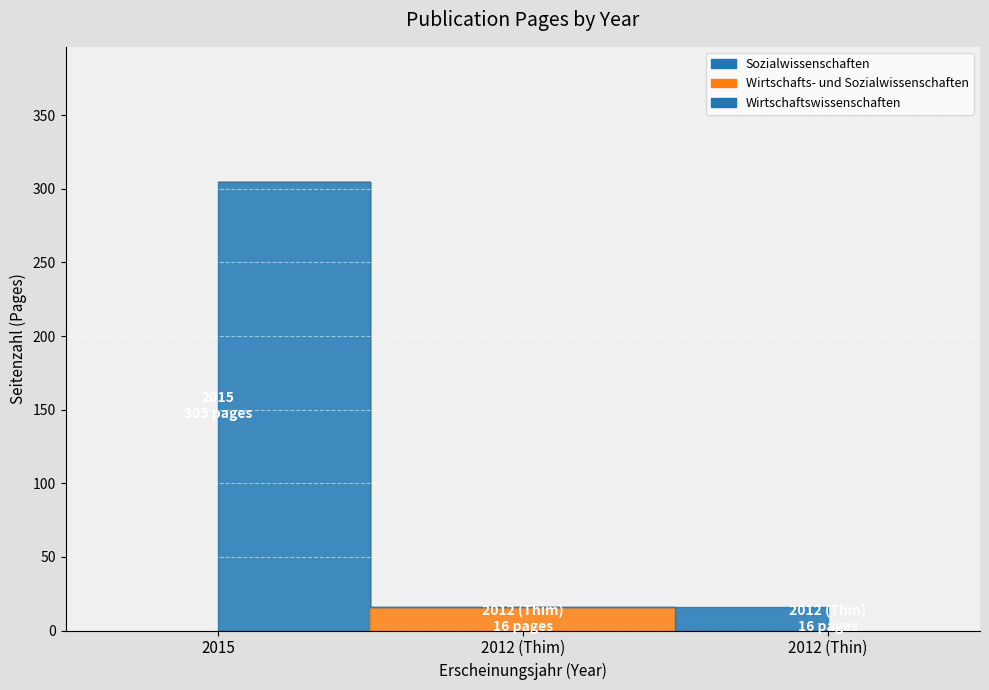

What is the greatest value displayed?

305